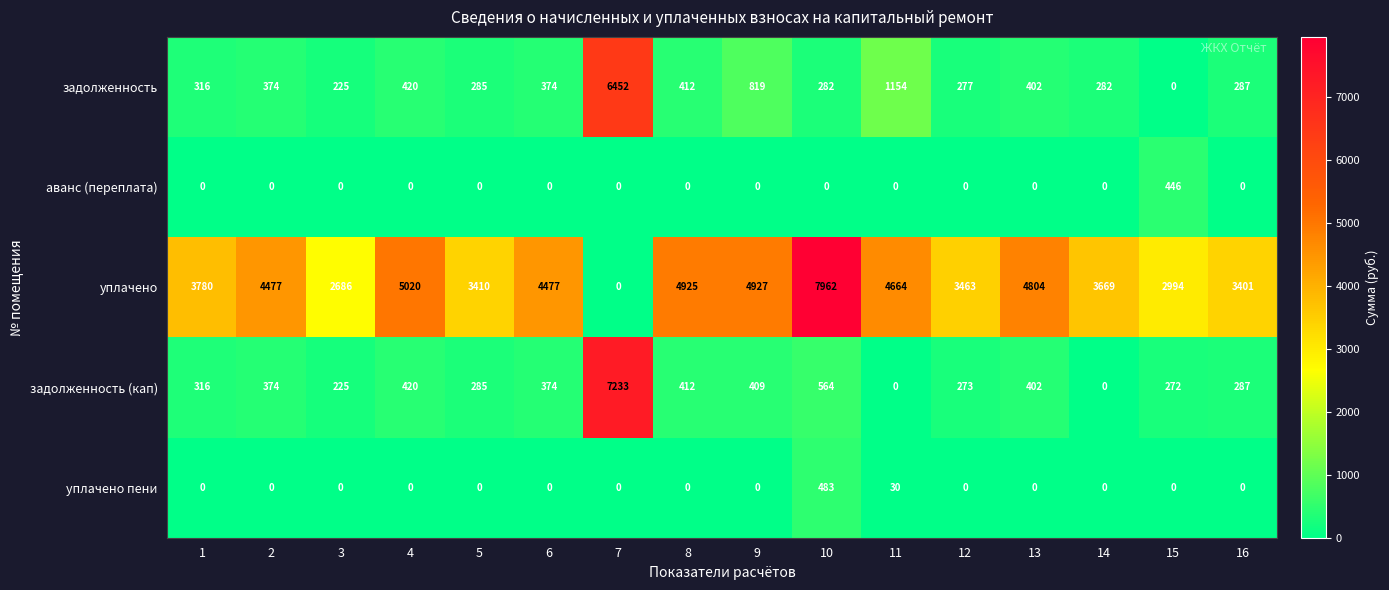

Rank the series by their maximum value, from highest to lowest.

уплачено, задолженность (кап), задолженность, уплачено пени, аванс (переплата)